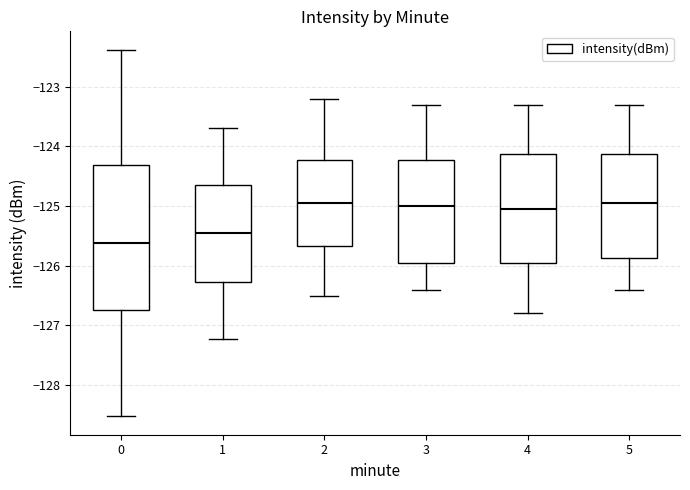

Reading left to right, read every box against the y-axis: the position of its median line, the range the box covers, and the ends of its whiskers. The values are not printed on the chart, so give them approximately, as read against the axis.

0: median -125.6, box -126.7 to -124.3, whiskers -128.5 to -122.4
1: median -125.4, box -126.3 to -124.6, whiskers -127.2 to -123.7
2: median -124.9, box -125.7 to -124.2, whiskers -126.5 to -123.2
3: median -125.0, box -125.9 to -124.2, whiskers -126.4 to -123.3
4: median -125.0, box -125.9 to -124.1, whiskers -126.8 to -123.3
5: median -124.9, box -125.9 to -124.1, whiskers -126.4 to -123.3